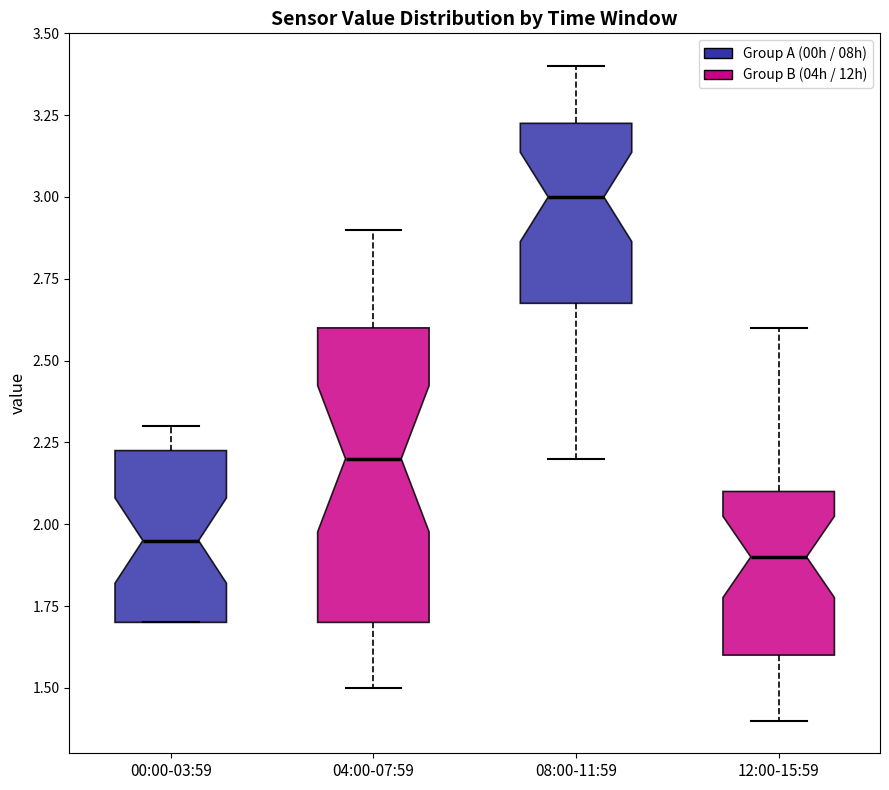

Reading left to right, transcribe this box plot: for each box, give where its median line is, the range the box spans, and where its two whiskers end, as read against the y-axis. The values are not printed on the chart, so give them approximately, as read against the axis.

00:00-03:59: median 1.95, box 1.70 to 2.25, whiskers 1.70 to 2.30
04:00-07:59: median 2.20, box 1.70 to 2.60, whiskers 1.50 to 2.90
08:00-11:59: median 3.00, box 2.70 to 3.25, whiskers 2.20 to 3.40
12:00-15:59: median 1.90, box 1.60 to 2.10, whiskers 1.40 to 2.60